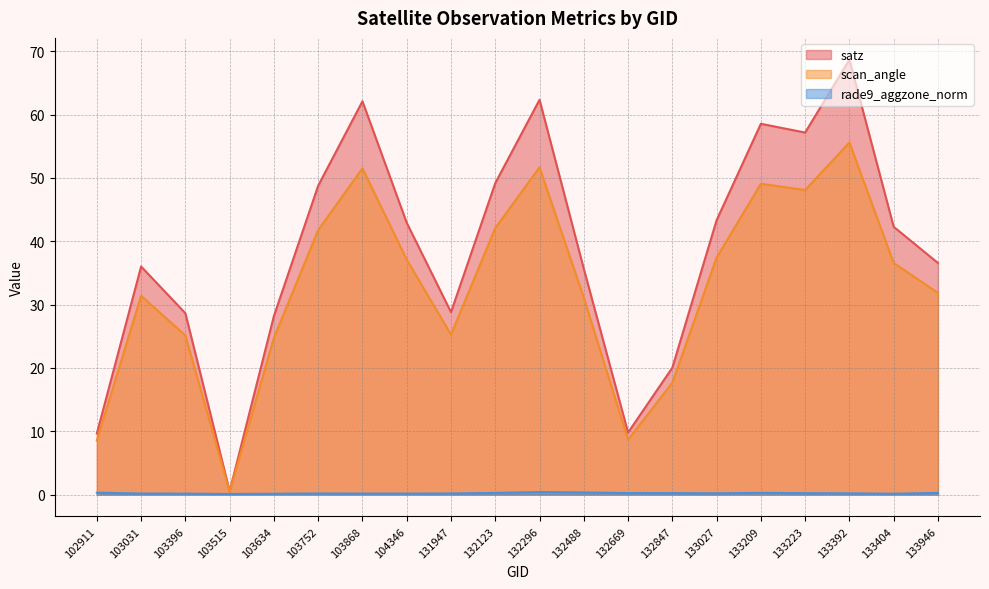

True or false: rade9_aggzone_norm has a value of 0.1 at 103396.

True